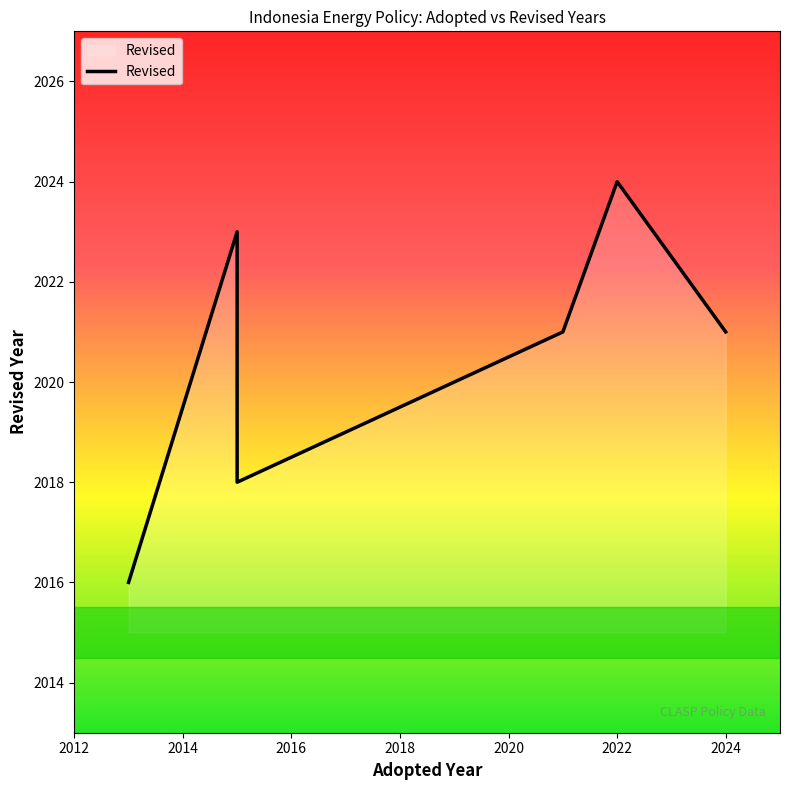

What is the ratio of the value at 2022 to the value at 2020?

1.0